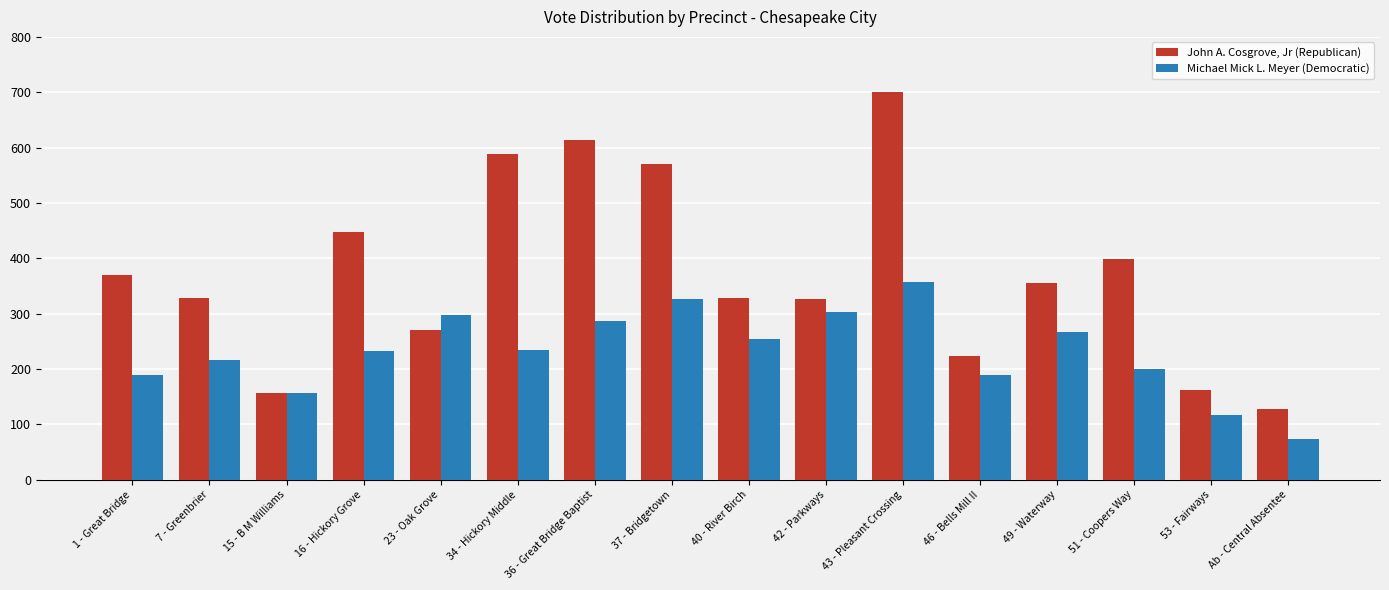

Rank the series by their average value, from lowest to highest.

Michael Mick L. Meyer (Democratic), John A. Cosgrove, Jr (Republican)